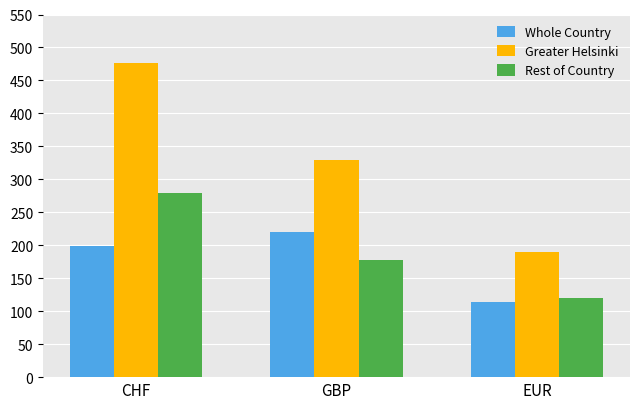

How many categories are shown in the chart?

3